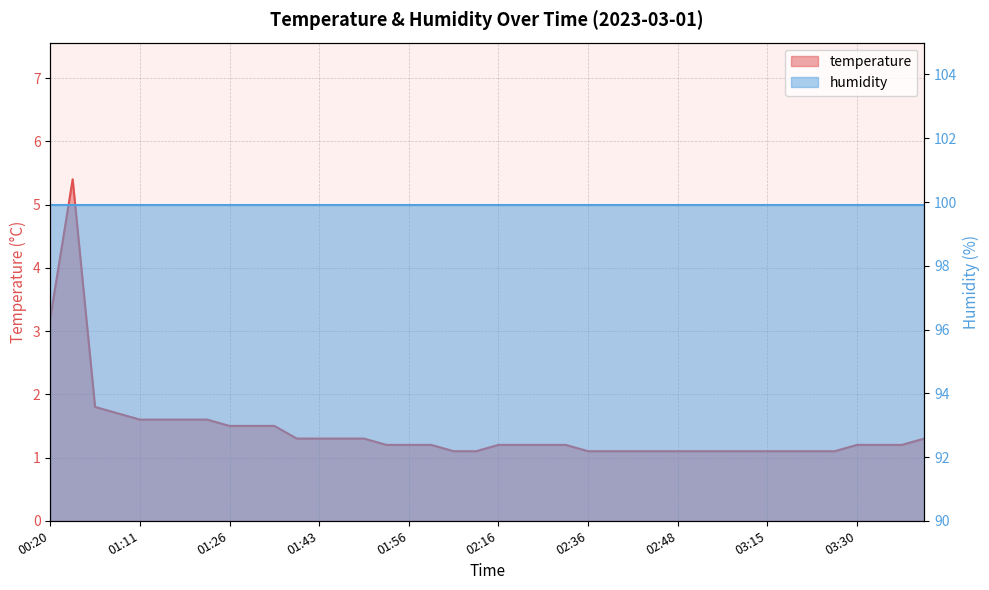

True or false: the data shows 1.1 at 02:53.

True